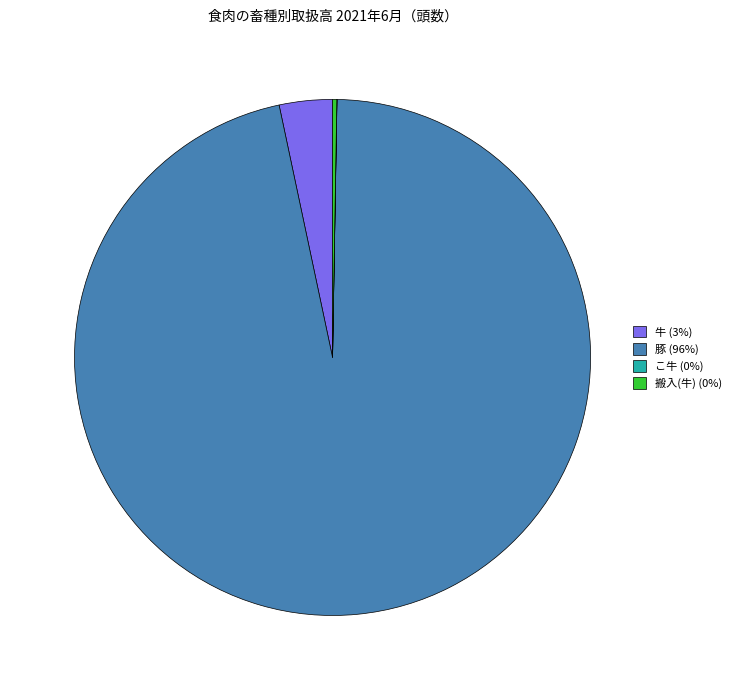

Is there any slice that represents more than half of the pie?

Yes